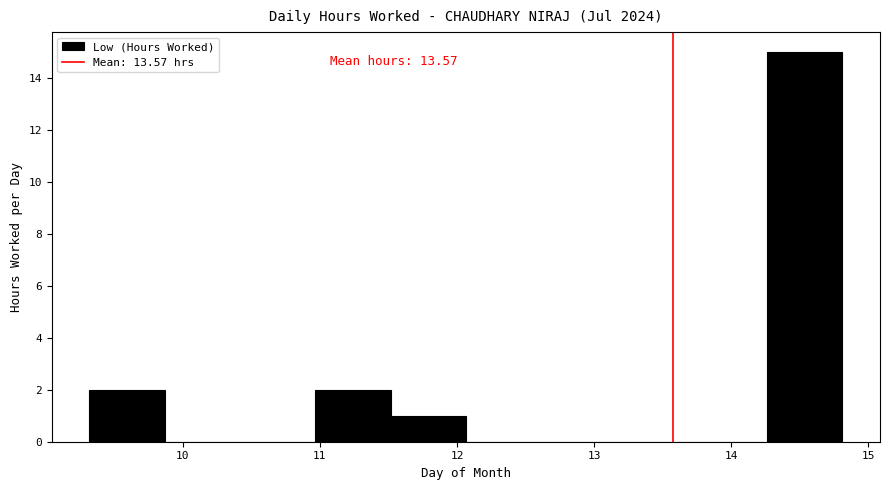

Over which range of the x-axis is the bar tallest?

14.3 to 14.8